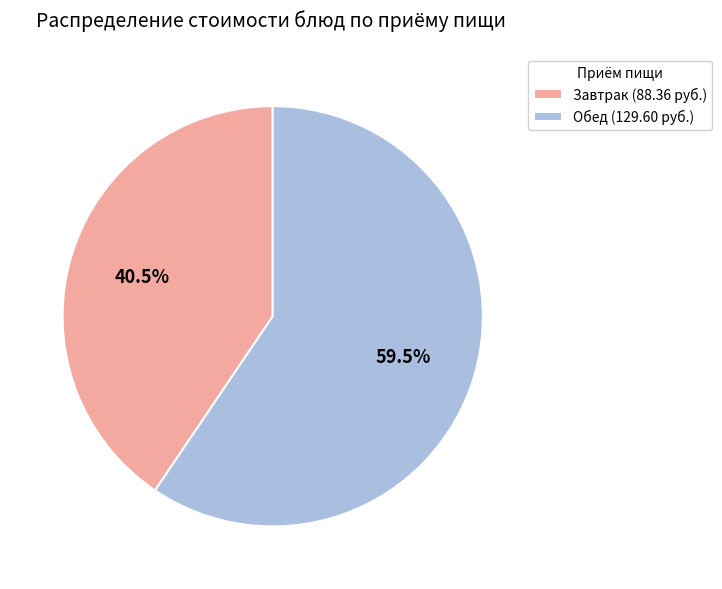

To the nearest percent, what is the average slice percentage?

50%